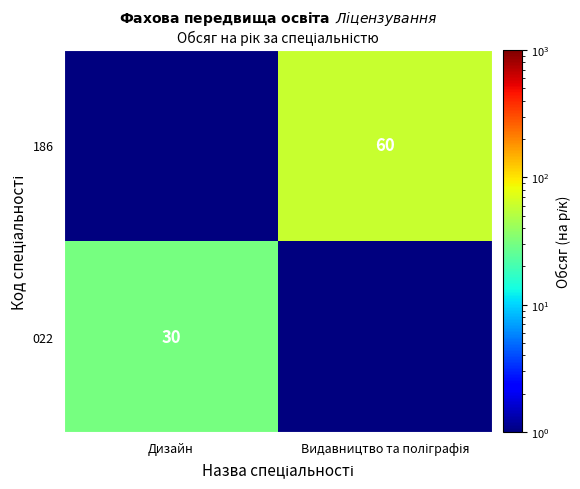

Is it true that 022 equals 30.0 at Дизайн?

True